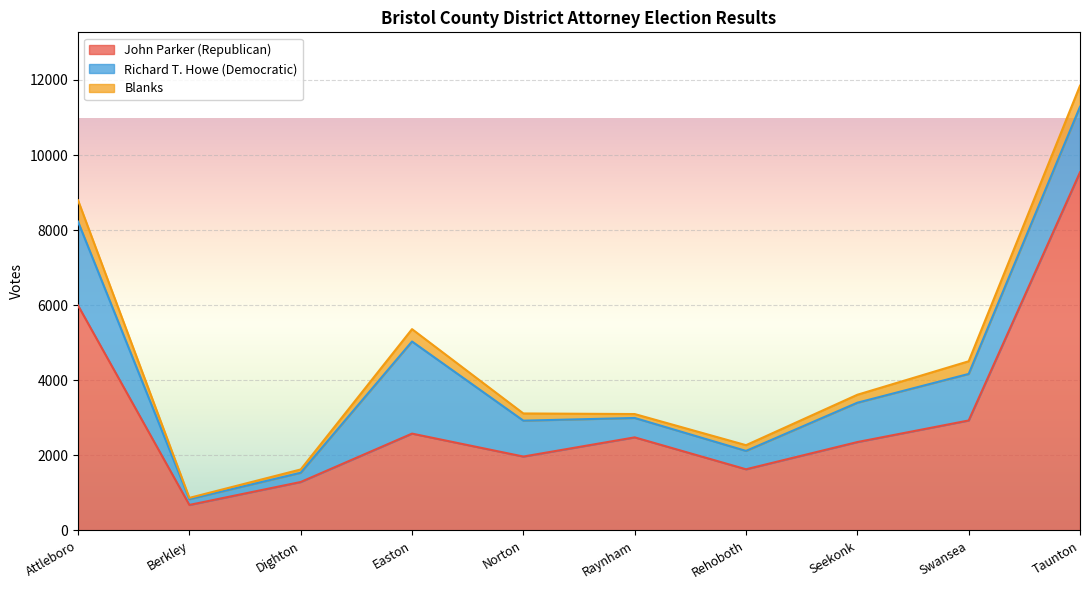

What position from the right is Rehoboth?

4